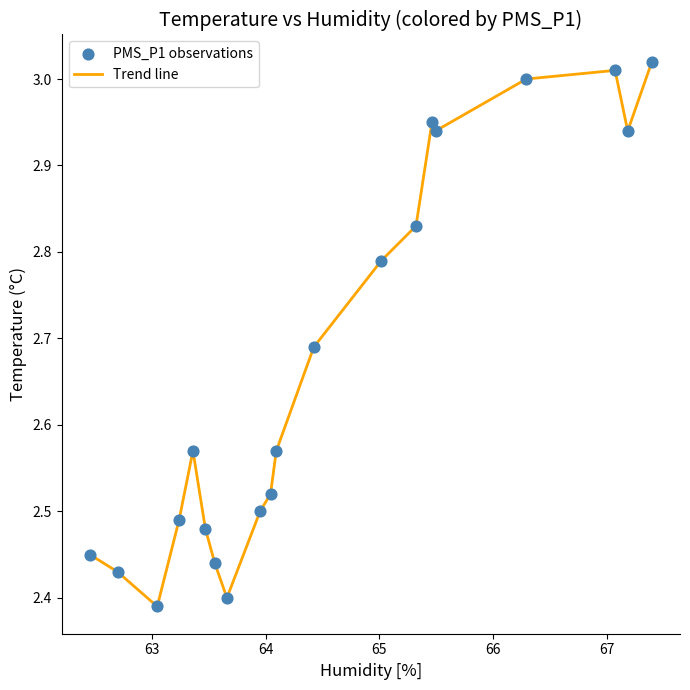

What is the difference between the maximum and minimum values?

0.6